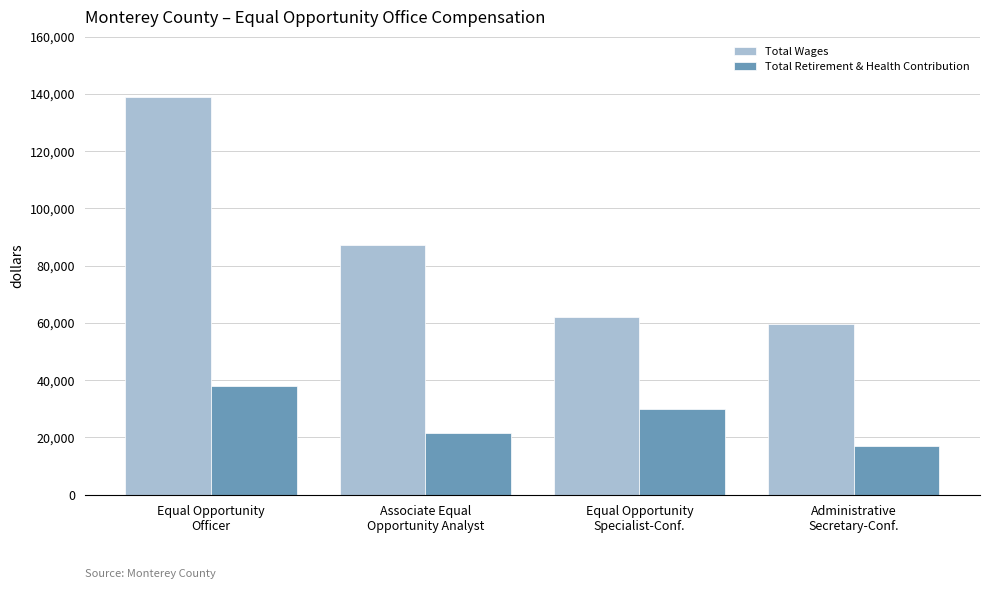

Which series has the widest spread of values?

Total Wages